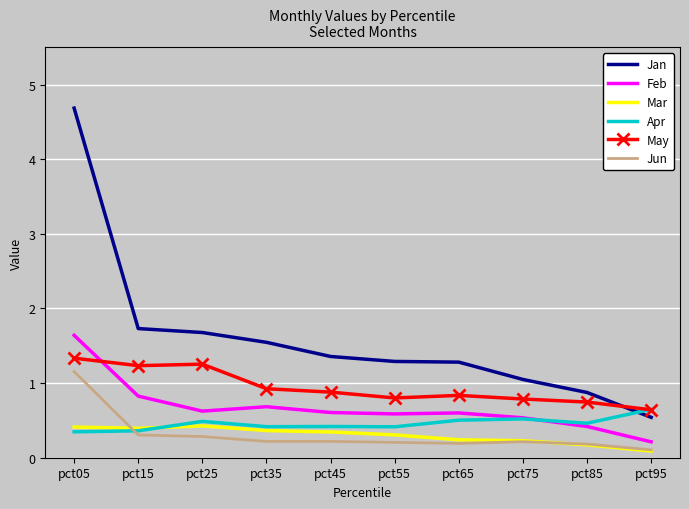

Is the value of Apr at pct95 greater than the value of Mar at pct85?

Yes